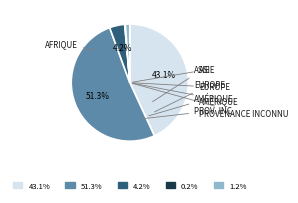

Does any single category account for the majority?

Yes